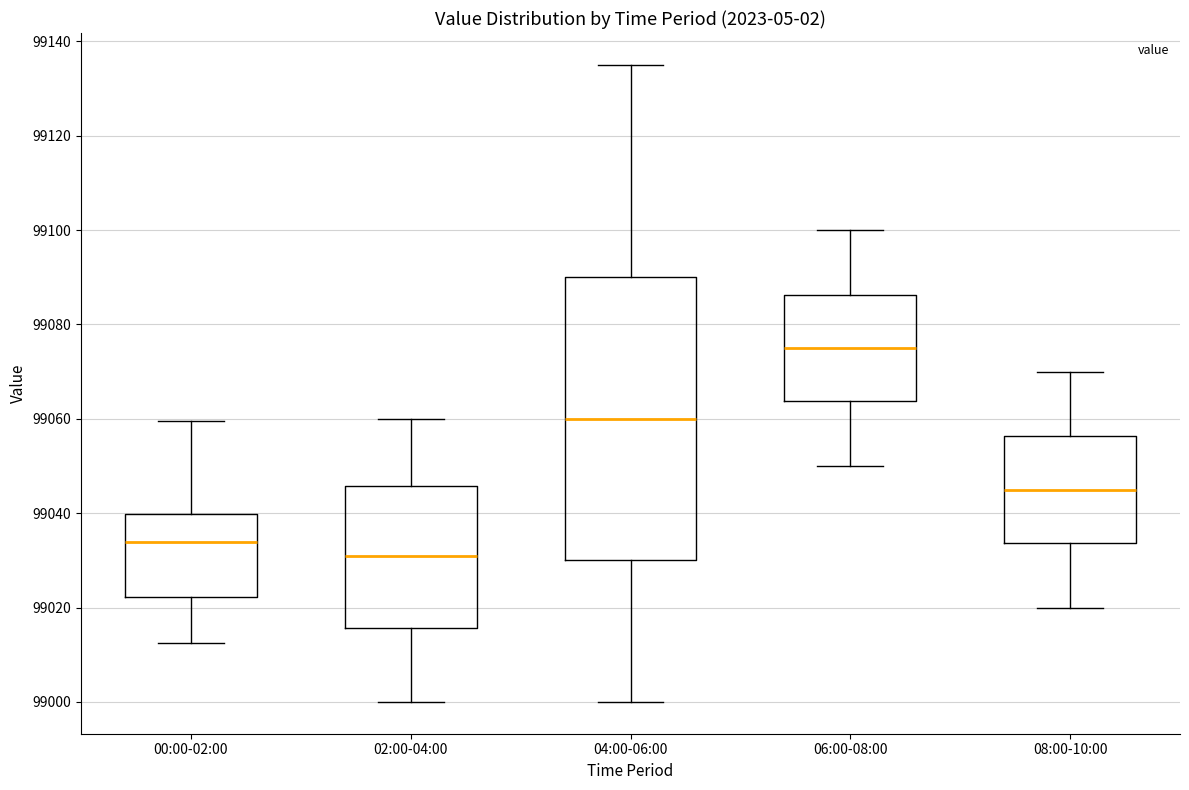

Which box is the tallest, from its lower edge to its upper edge?

04:00-06:00